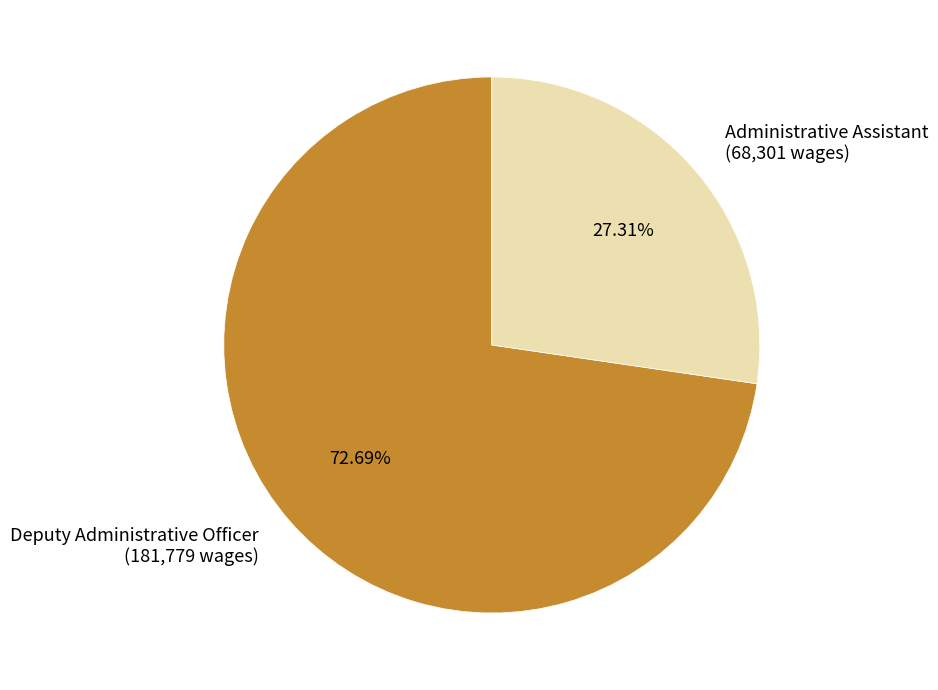

To the nearest percent, what is the difference between the largest and smallest slice percentages?

45%